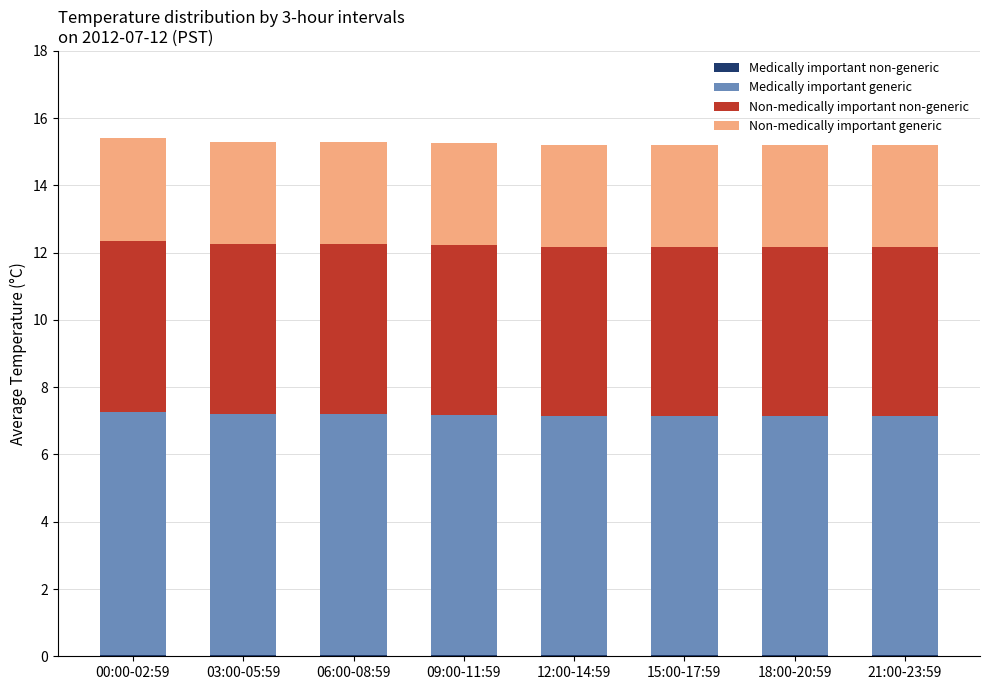

How many series are shown in this chart?

4